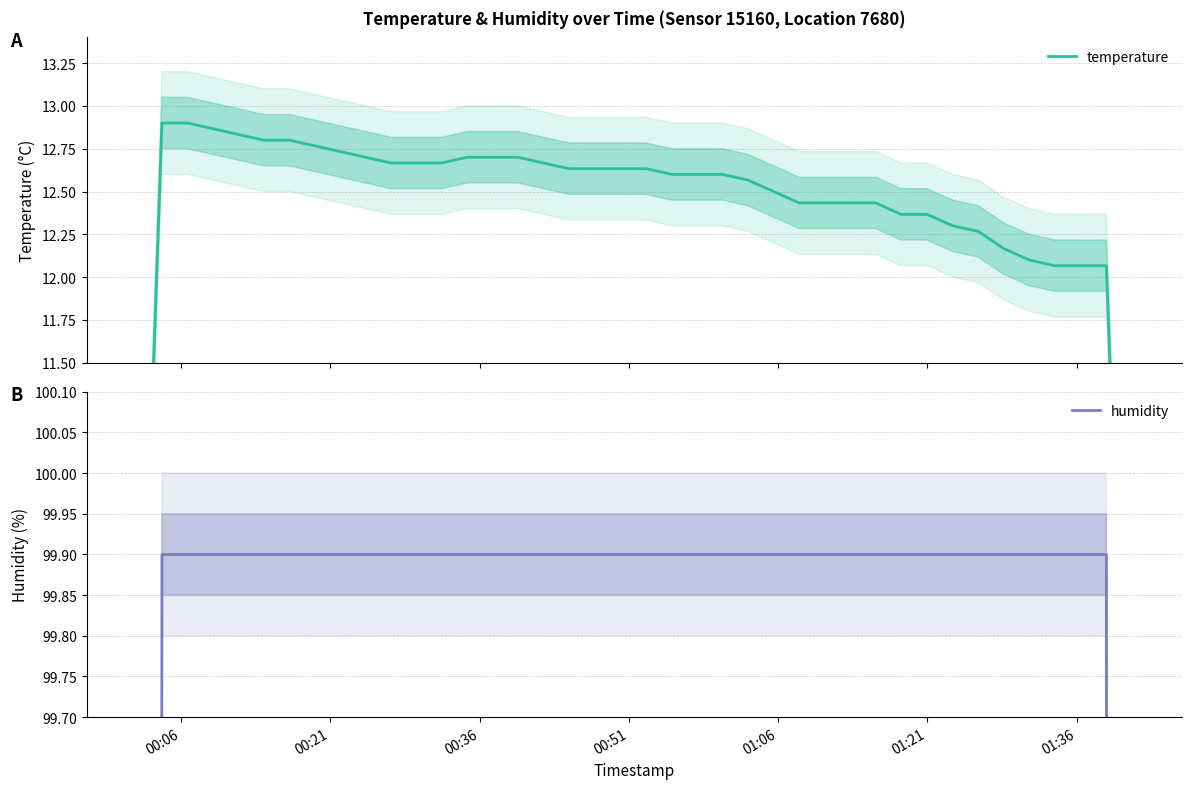

How many values in the temperature series exceed 12?

38